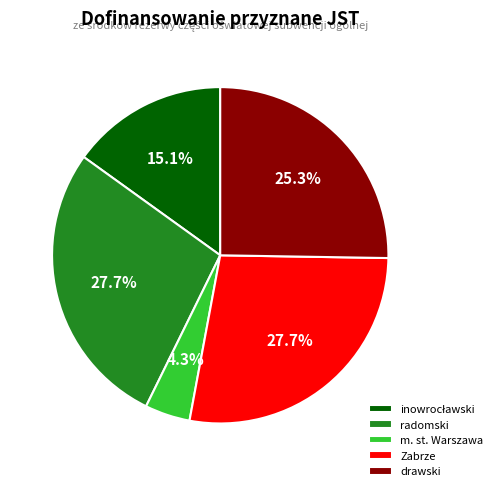

How much of the chart is everything except drawski?

74.7%